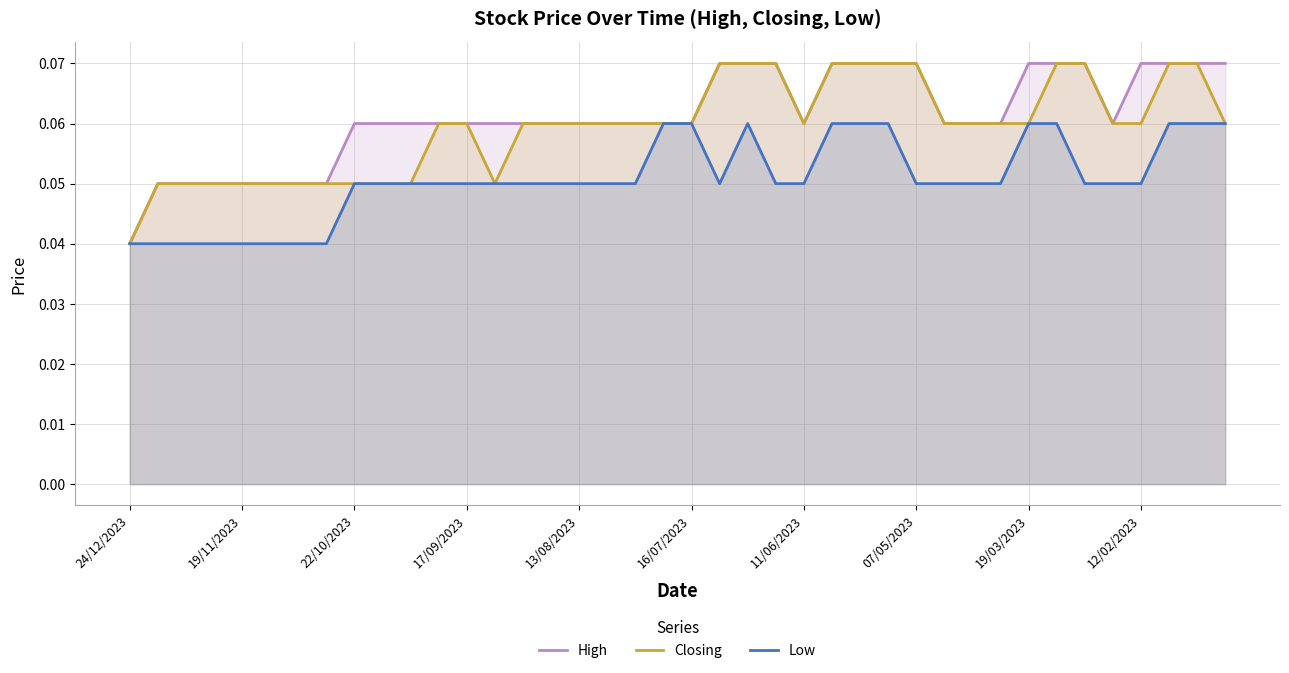

What is the highest value of the Low series?

0.1